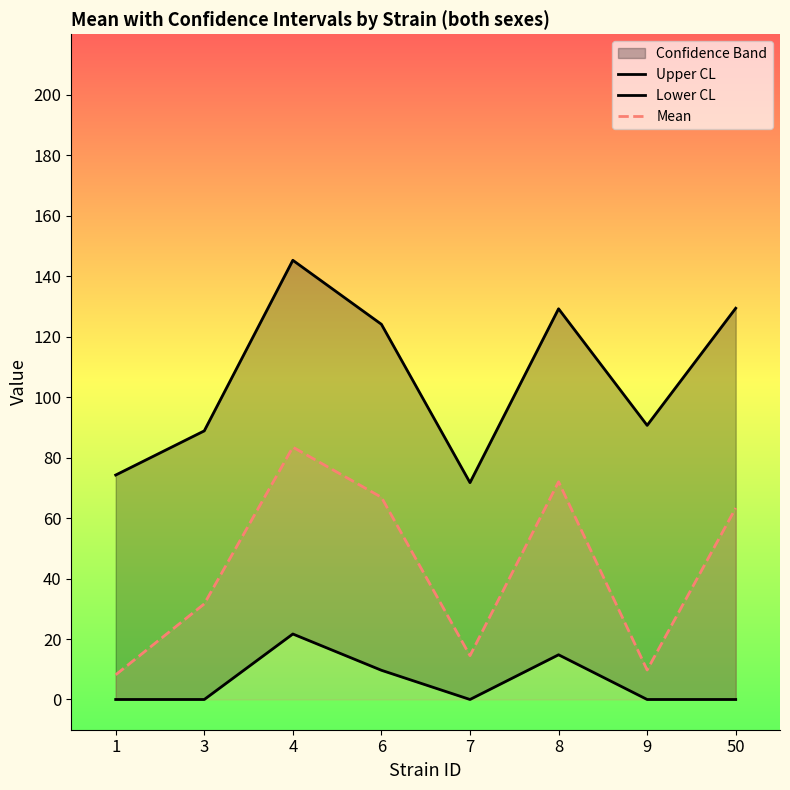

Rank the series by their average value, from highest to lowest.

Upper CL, Mean, Lower CL